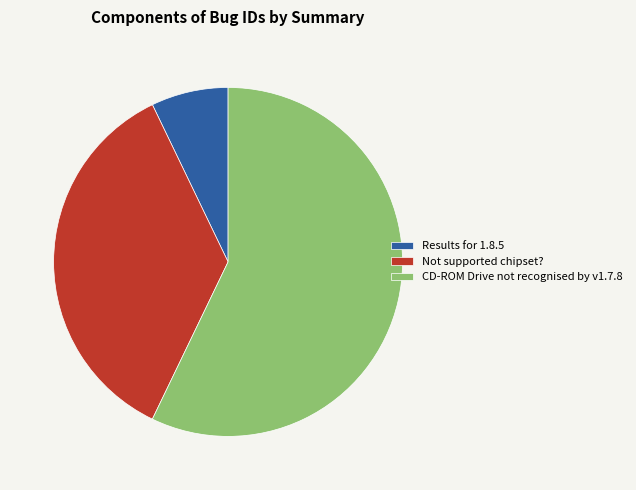

Do CD-ROM Drive not recognised by v1.7.8 and Results for 1.8.5 together represent more than half of the pie?

Yes